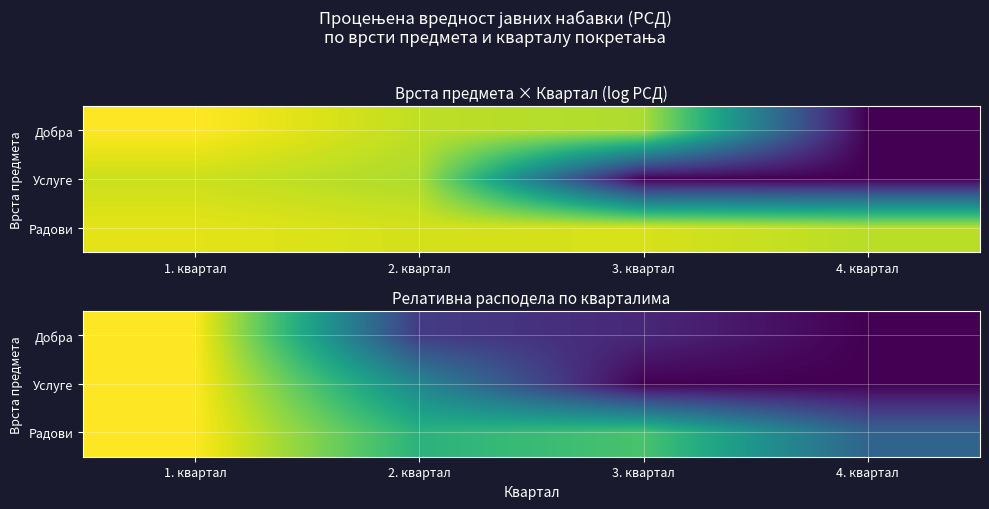

What is the average value of the Добра series?

0.3